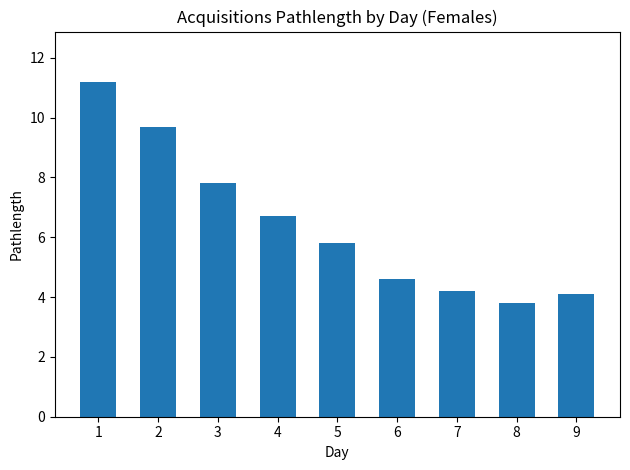

Does the chart contain any negative values?

No